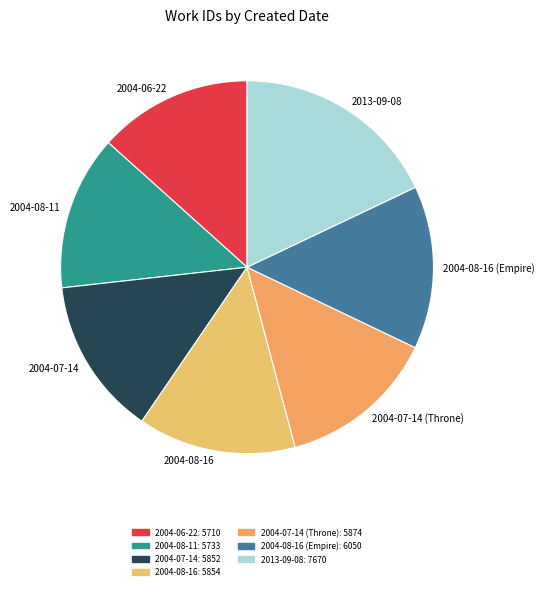

Does 2004-08-16 account for over 50% of the chart?

No